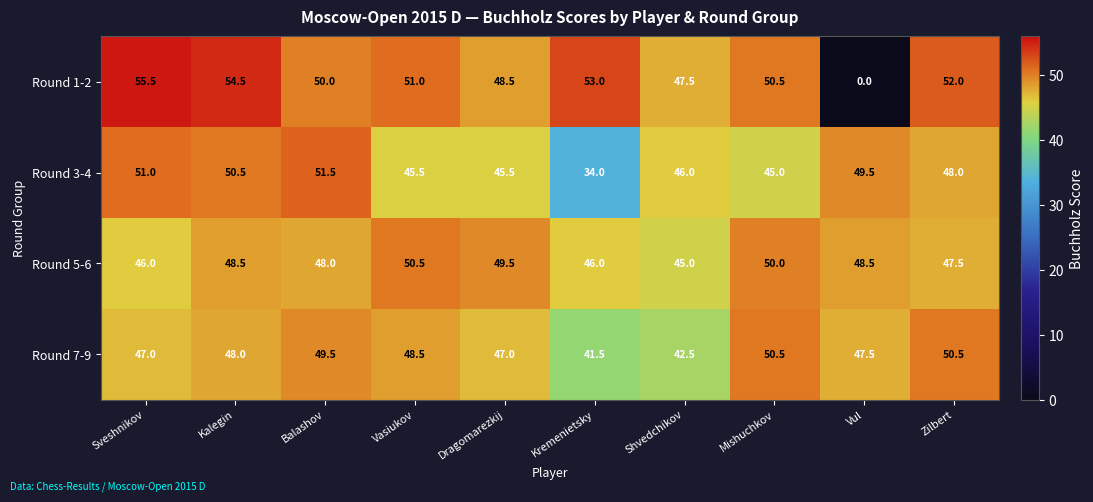

The Round 7-9 series shows 77.1 at Mishuchkov. True or false?

False